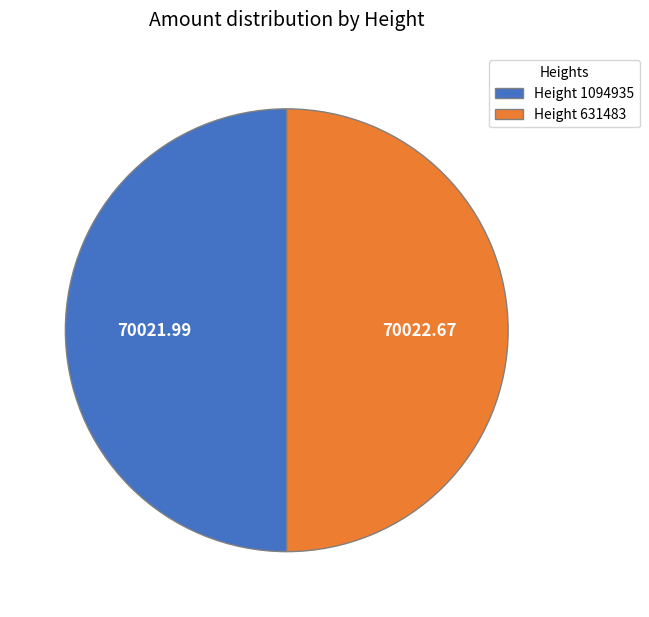

Is the sum of Height 631483 and Height 1094935 greater than half?

Yes